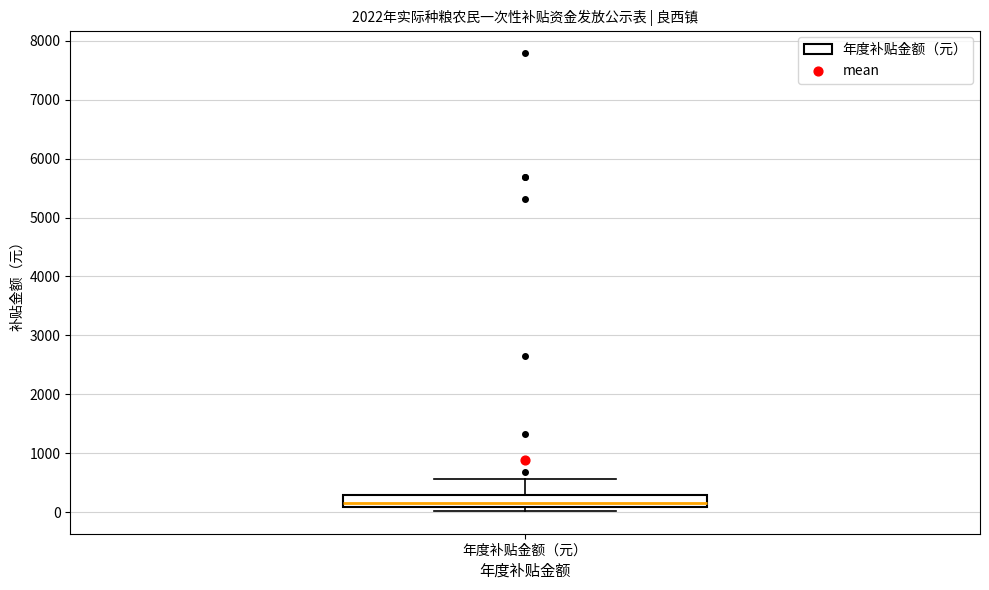

Read this box plot against the y-axis: the position of the median line, the range covered by the box, and the ends of both whiskers. The values are not printed on the chart, so give them approximately, as read against the axis.

median 200, box 100 to 300, whiskers 0 to 600